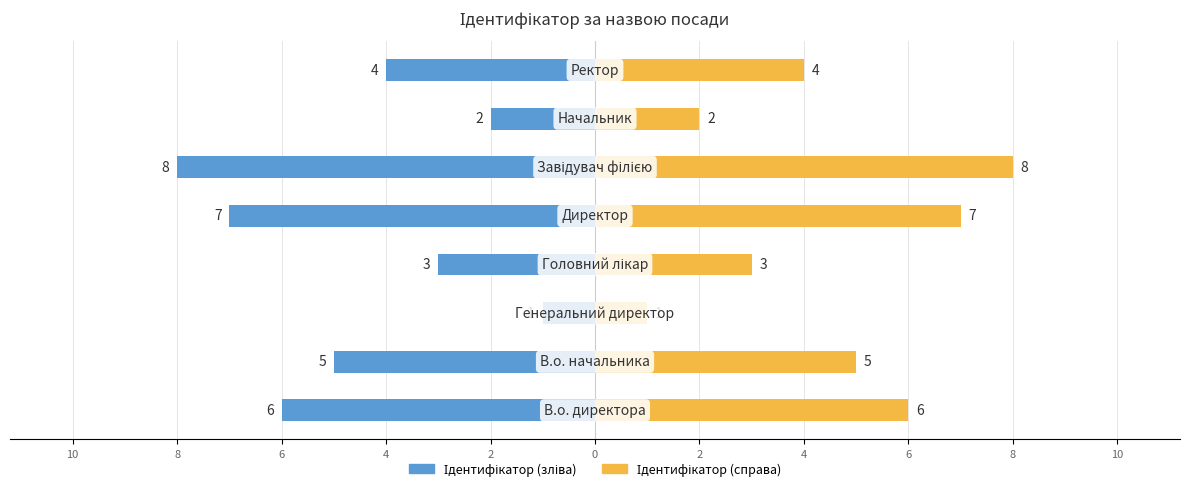

Reading right to left, what are all the values shown in this chart?

Ідентифікатор: 4=-4	2=-2	0=-8	2=-7	4=-3	6=-1	8=-5	10=-6
Назва: 4=4	2=2	0=8	2=7	4=3	6=1	8=5	10=6